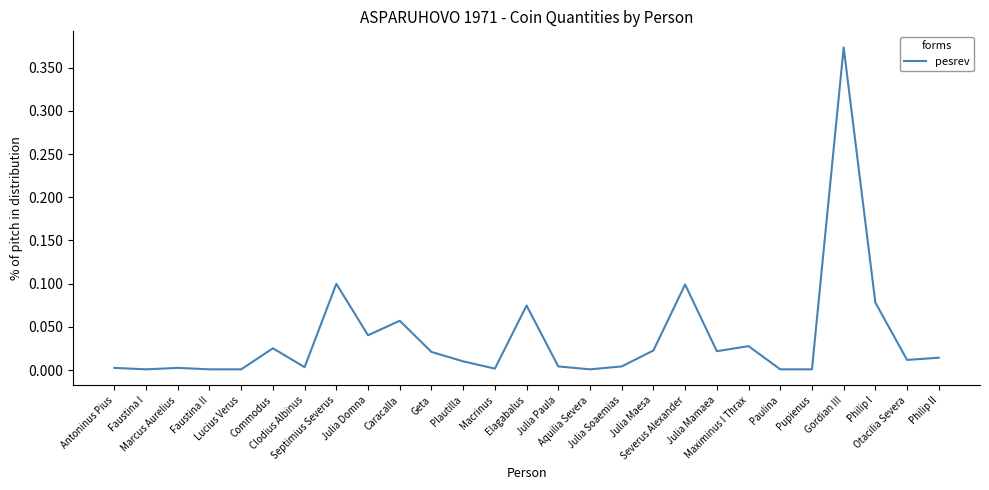

Does the chart display data point markers on the line(s)?

No